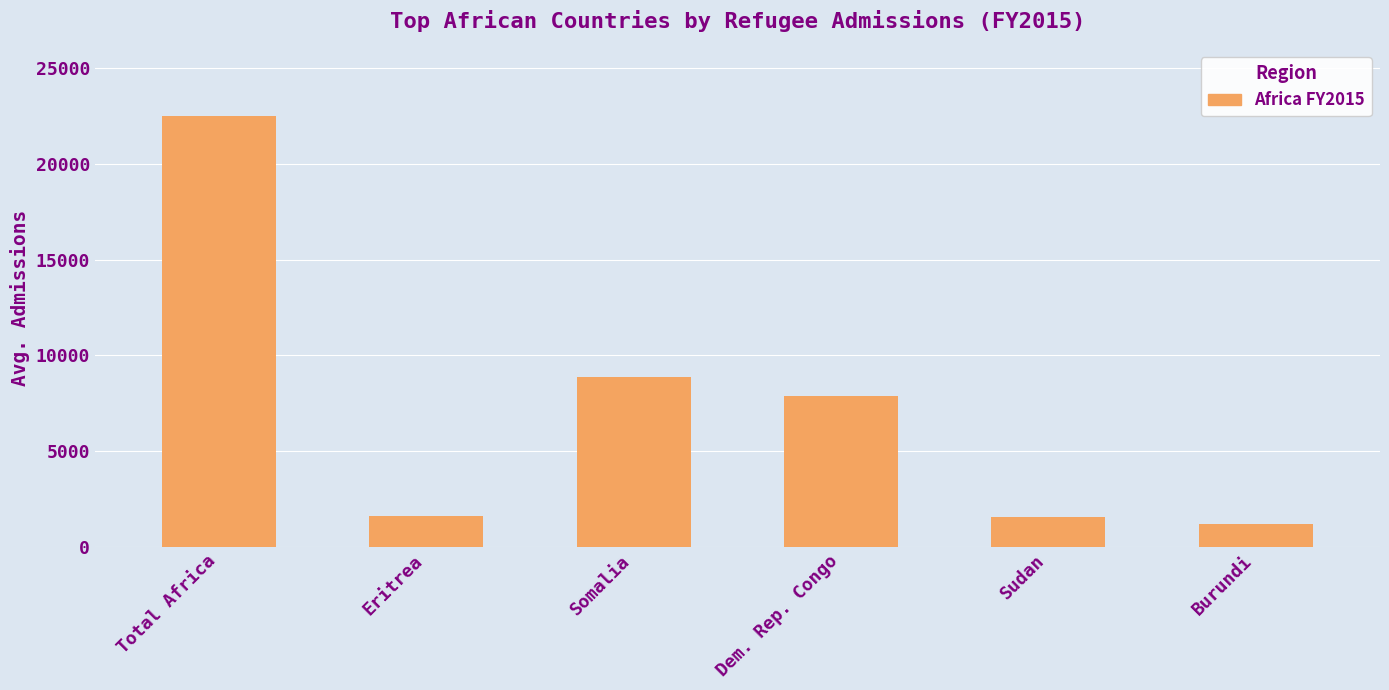

What position from the left is Somalia?

3